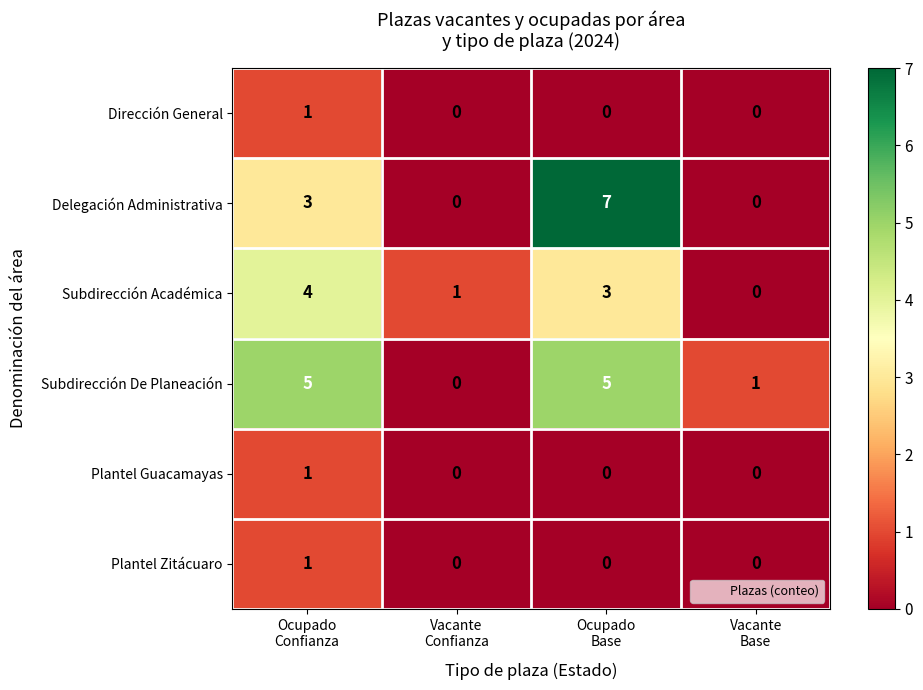

What is the maximum value shown in the chart?

7